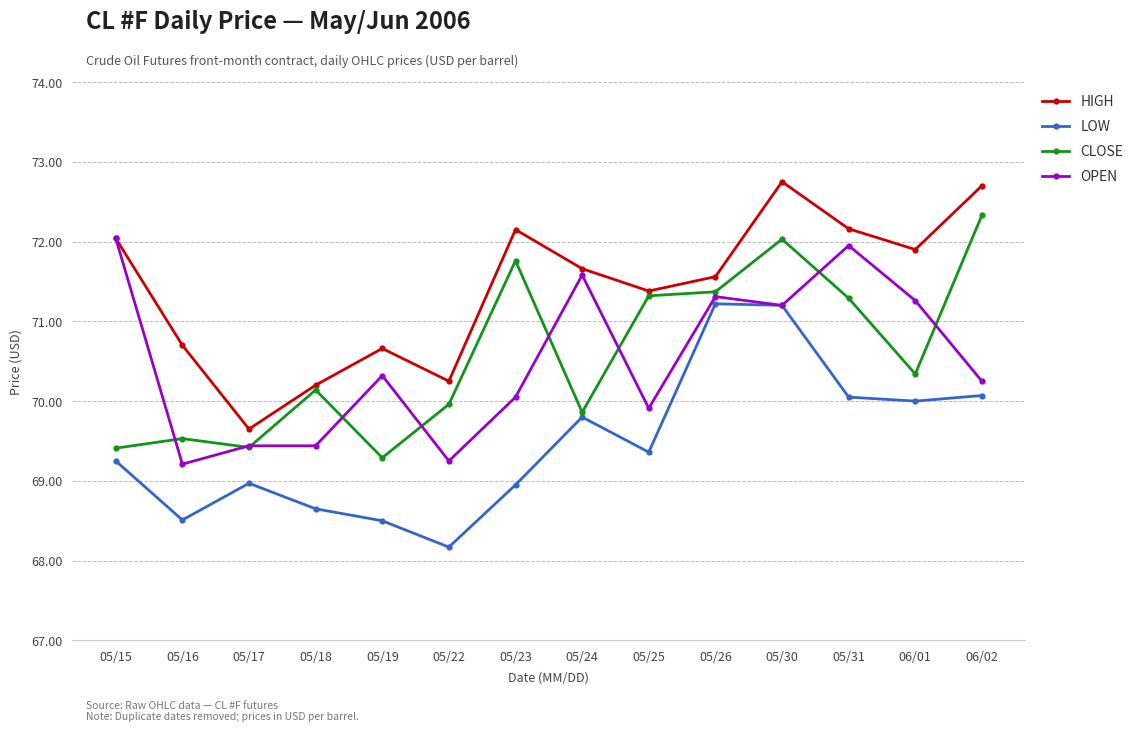

True or false: CLOSE has a value of 69.5 at 05/16.

True